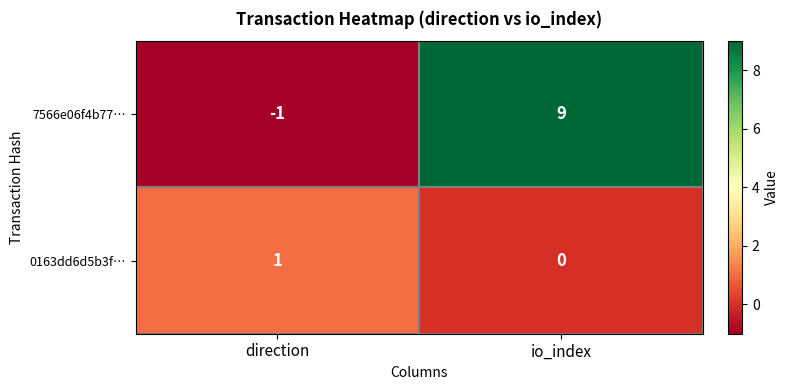

The 7566e06f4b77… series shows 9 at io_index. True or false?

True